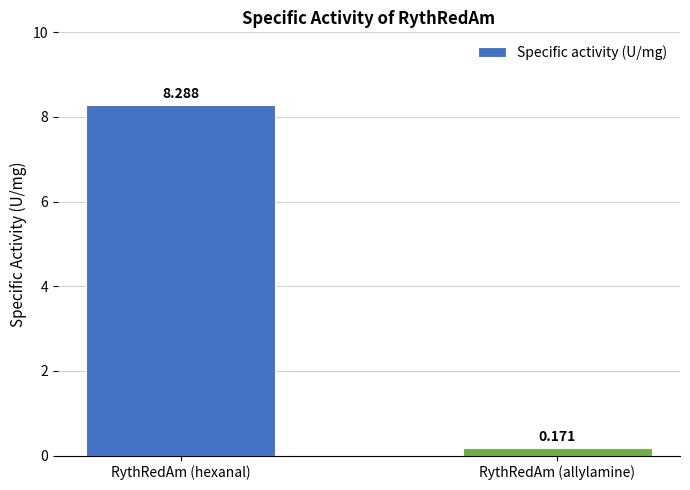

What is the label of the 1st bar from the right?

RythRedAm (allylamine)